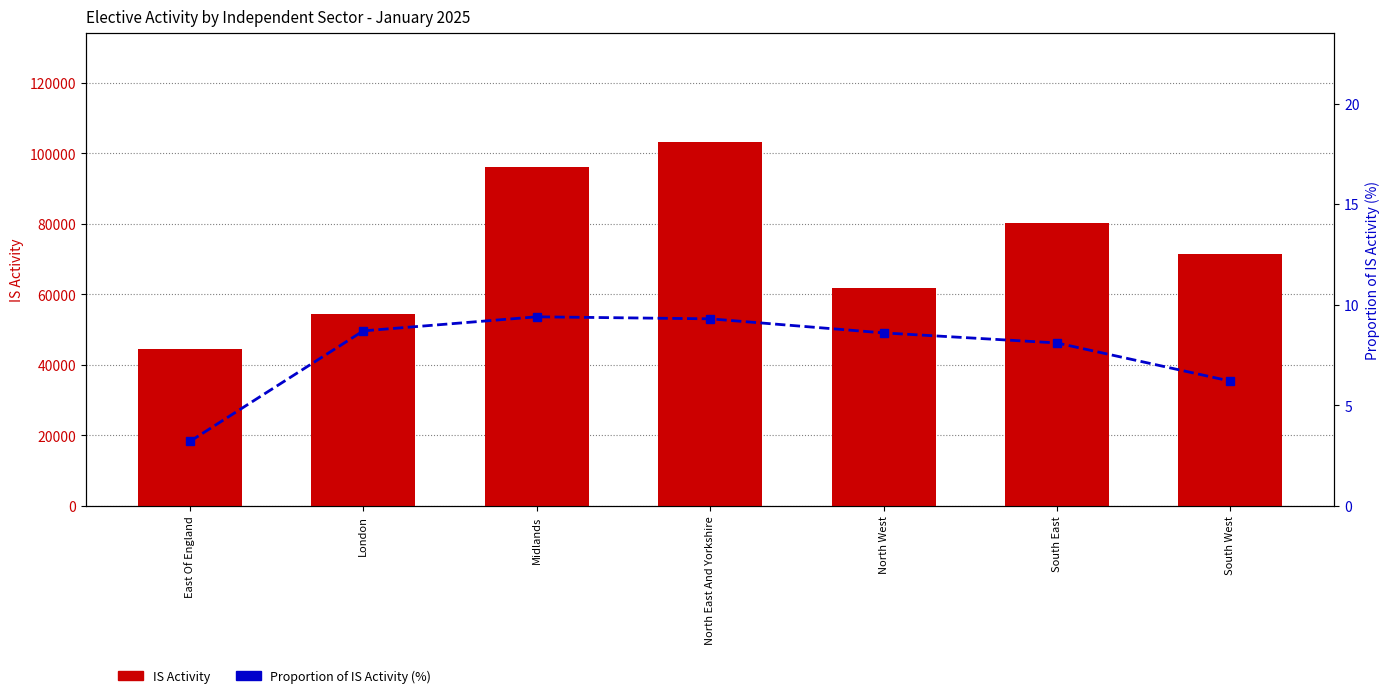

At which label does Proportion of IS Activity (%) first exceed 8?

London